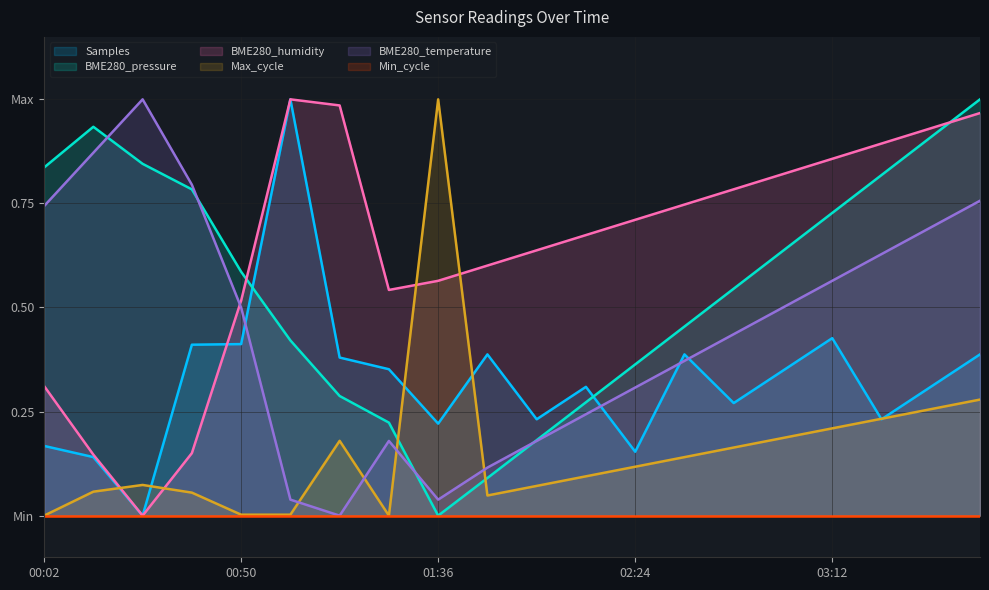

What is the difference between the second highest and second lowest values in the BME280_pressure series?

0.8